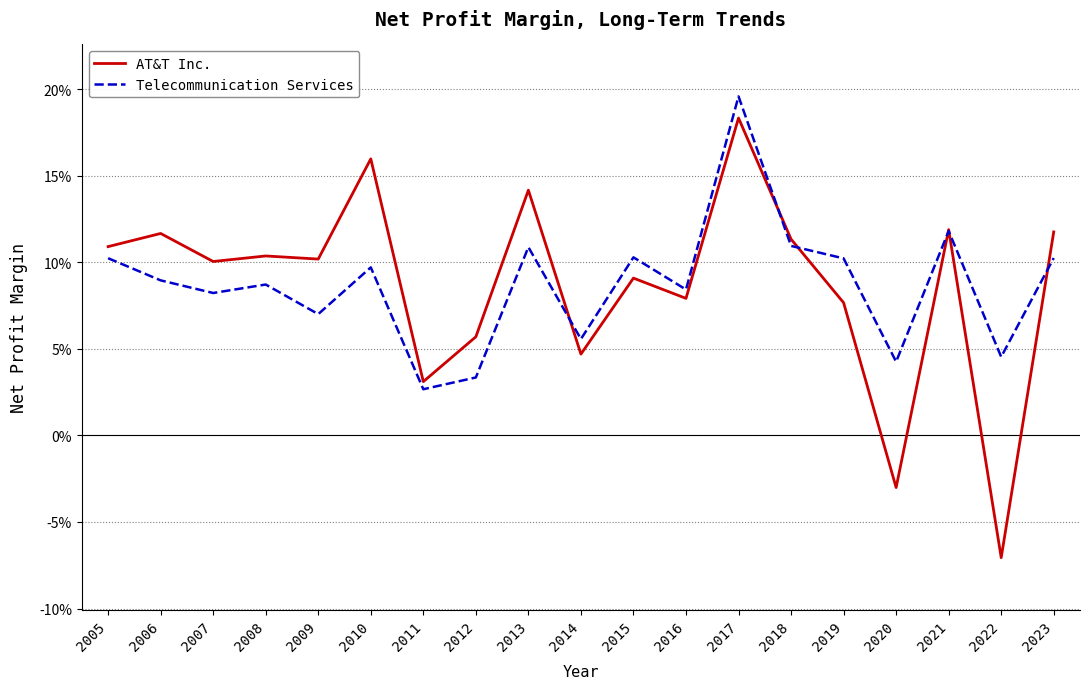

Where do Telecommunication Services and AT&T Inc. first cross each other?

2013 and 2014